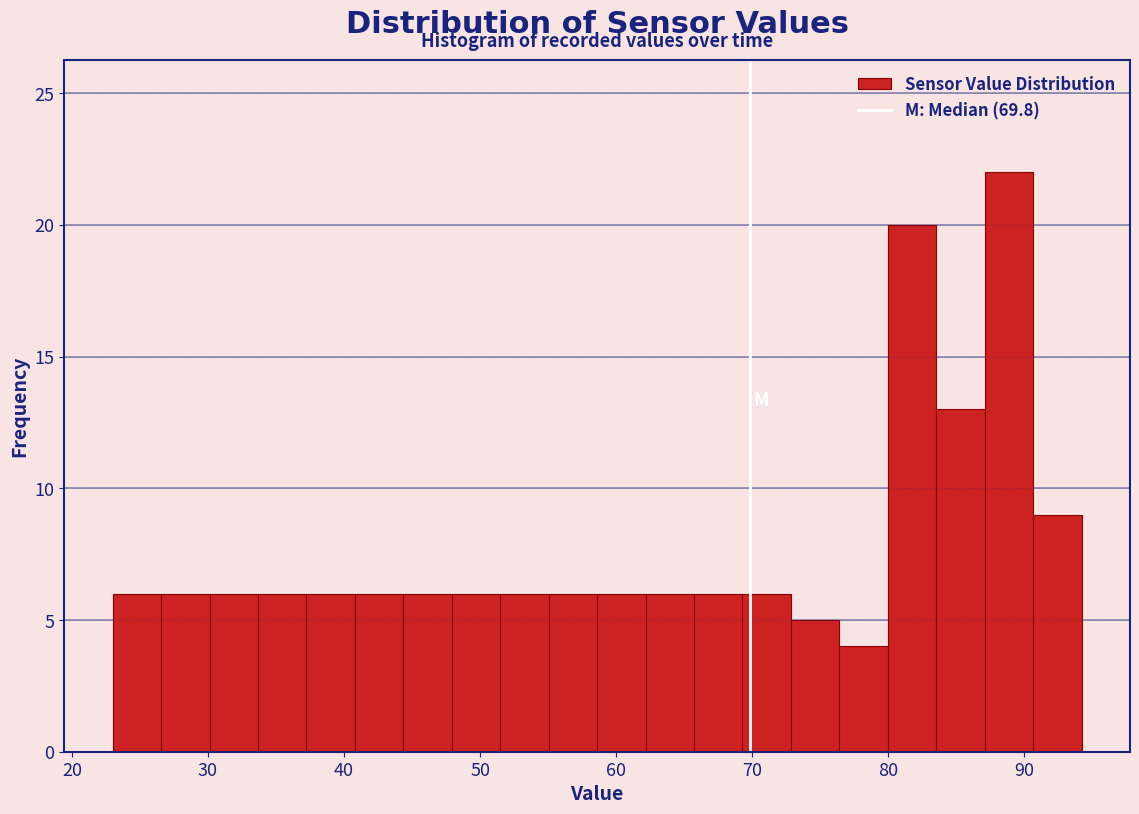

Around what value on the x-axis is the tallest bar? Give the approximate position of its centre, as read against the axis.

89